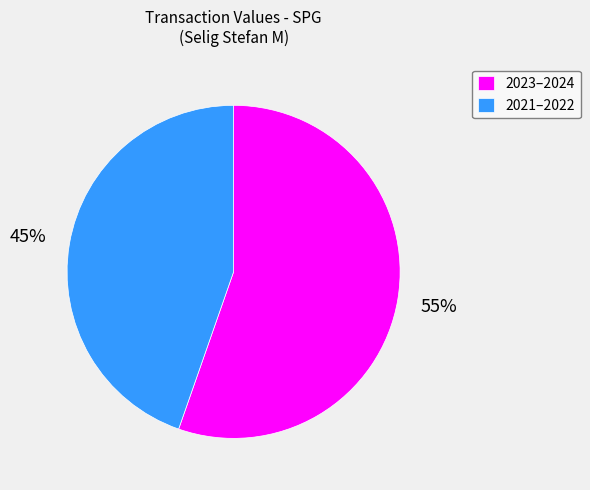

To the nearest percent, what is the combined percentage of 2023–2024 and 2021–2022?

100%